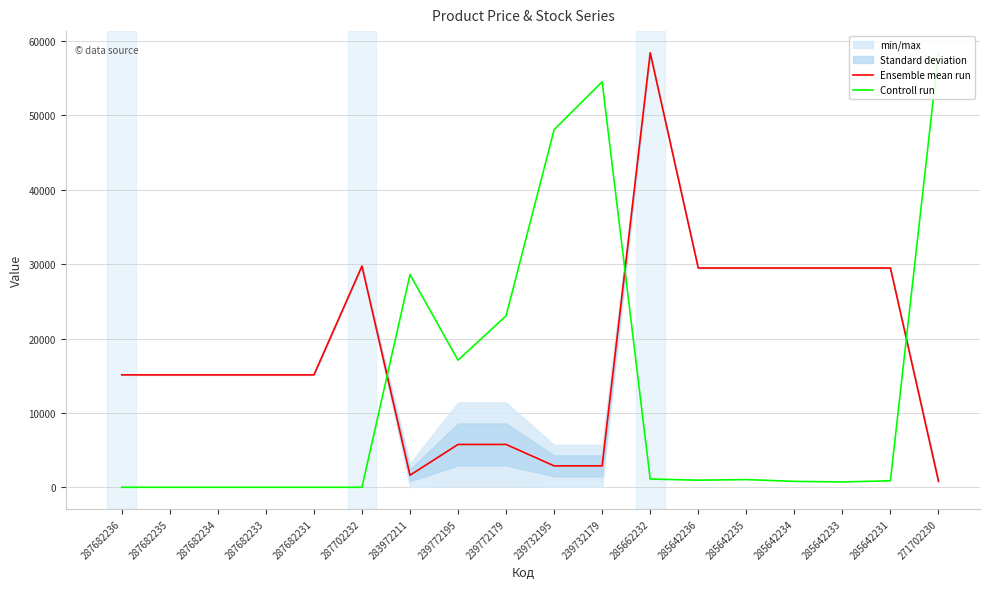

What is the difference between the maximum and second lowest values in the Controll run series?

58426.5